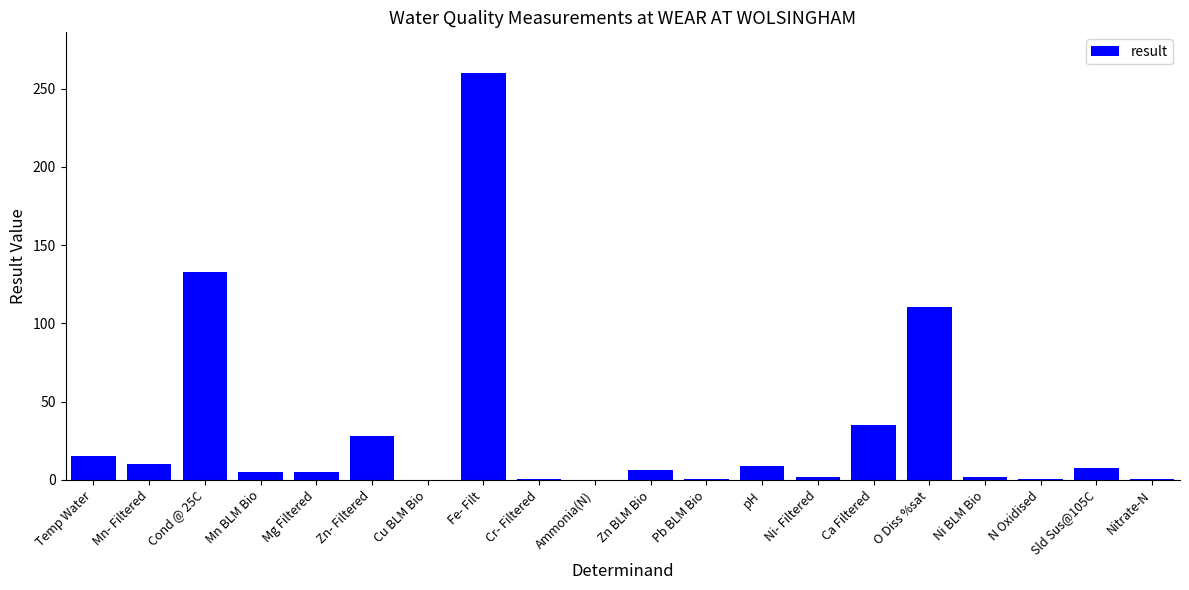

What is the maximum value shown in the chart?

260.0